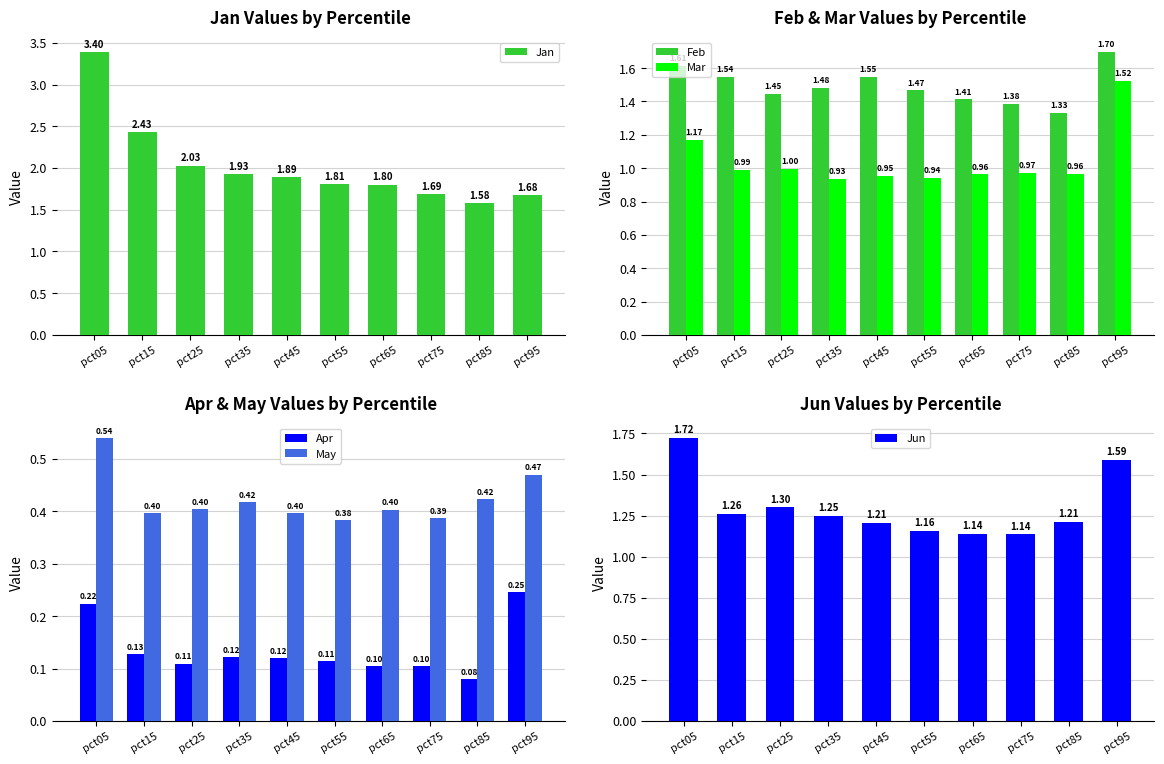

What is the difference between the second highest and second lowest values in the Apr series?

0.1